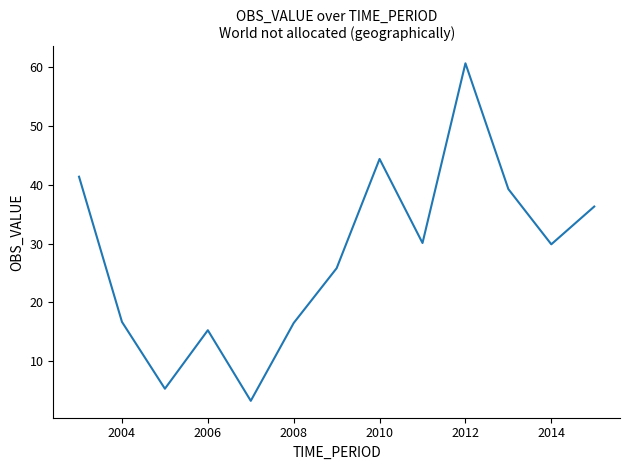

What is the maximum value shown in the chart?

60.6